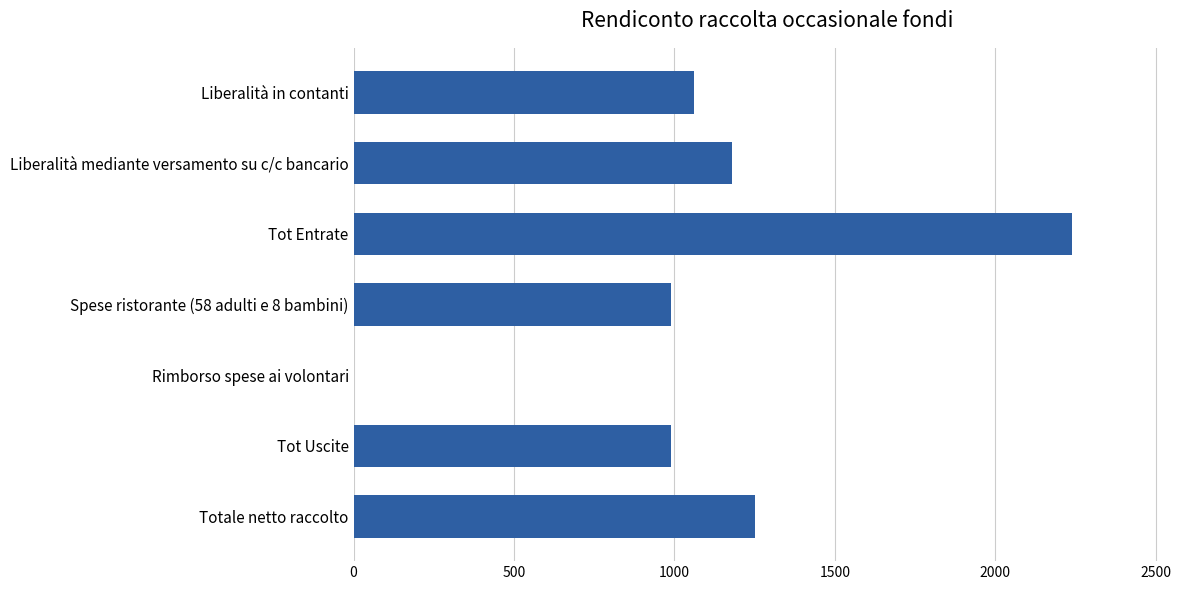

What is the average value?

1101